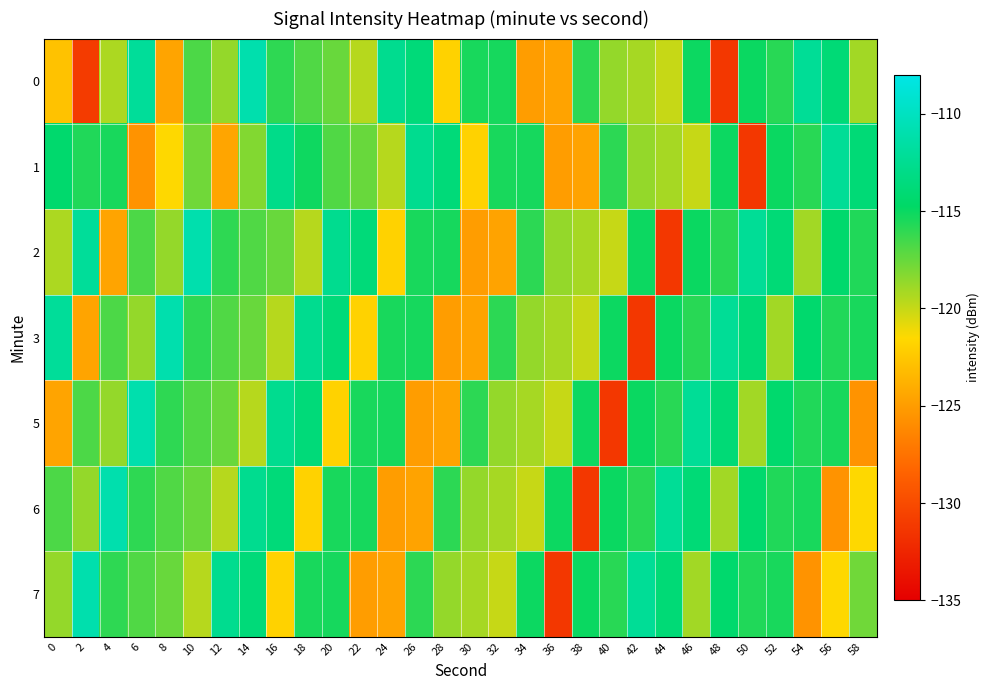

Which has a higher value, 28 or 18?

18